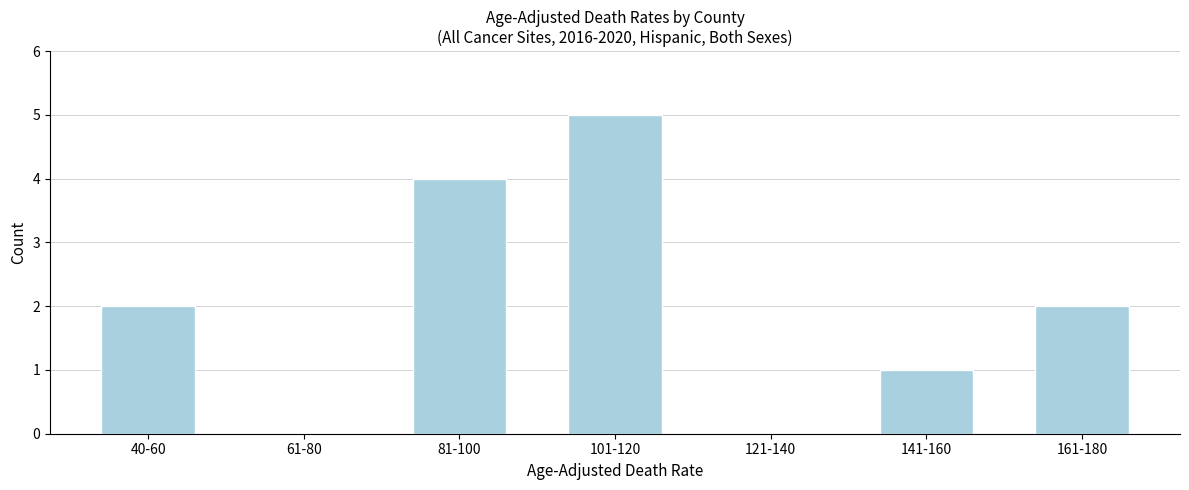

Reading left to right, extract all data points from this chart.

40-60=2	61-80=0	81-100=4	101-120=5	121-140=0	141-160=1	161-180=2